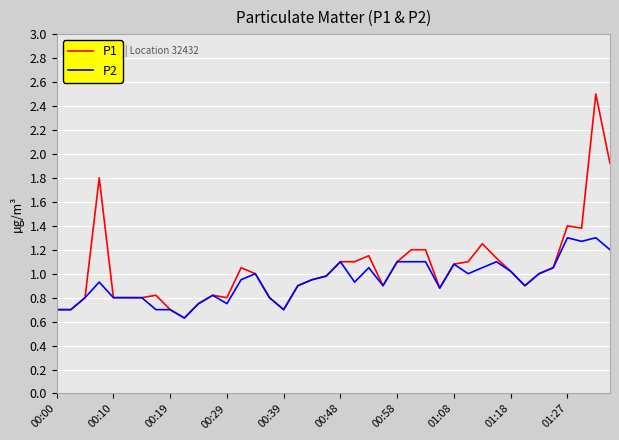

Which series has the widest spread of values?

P1